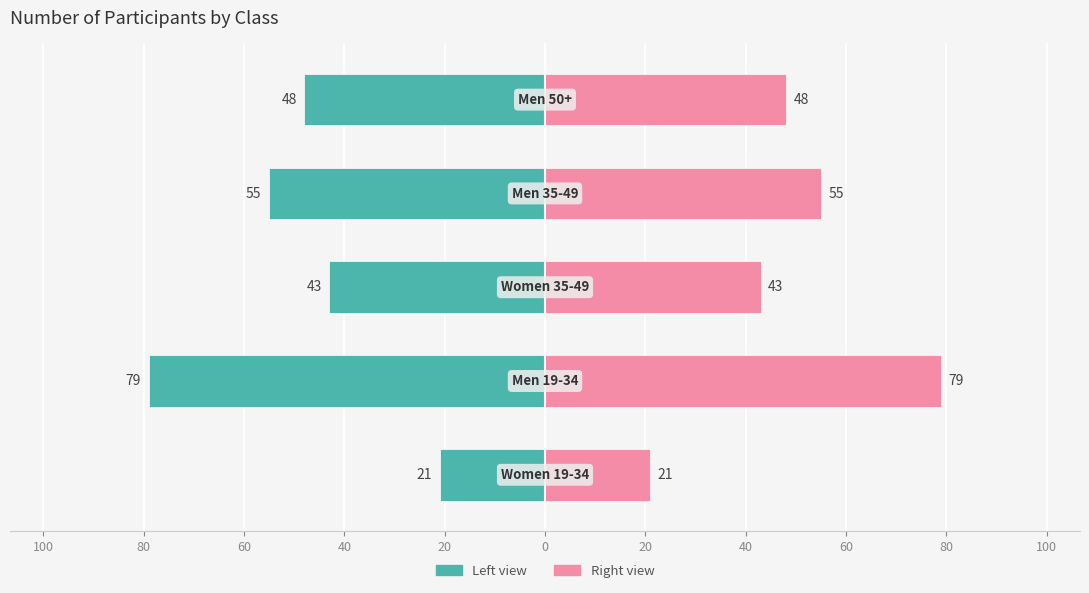

How many values in the Count (Left) series exceed -48?

2